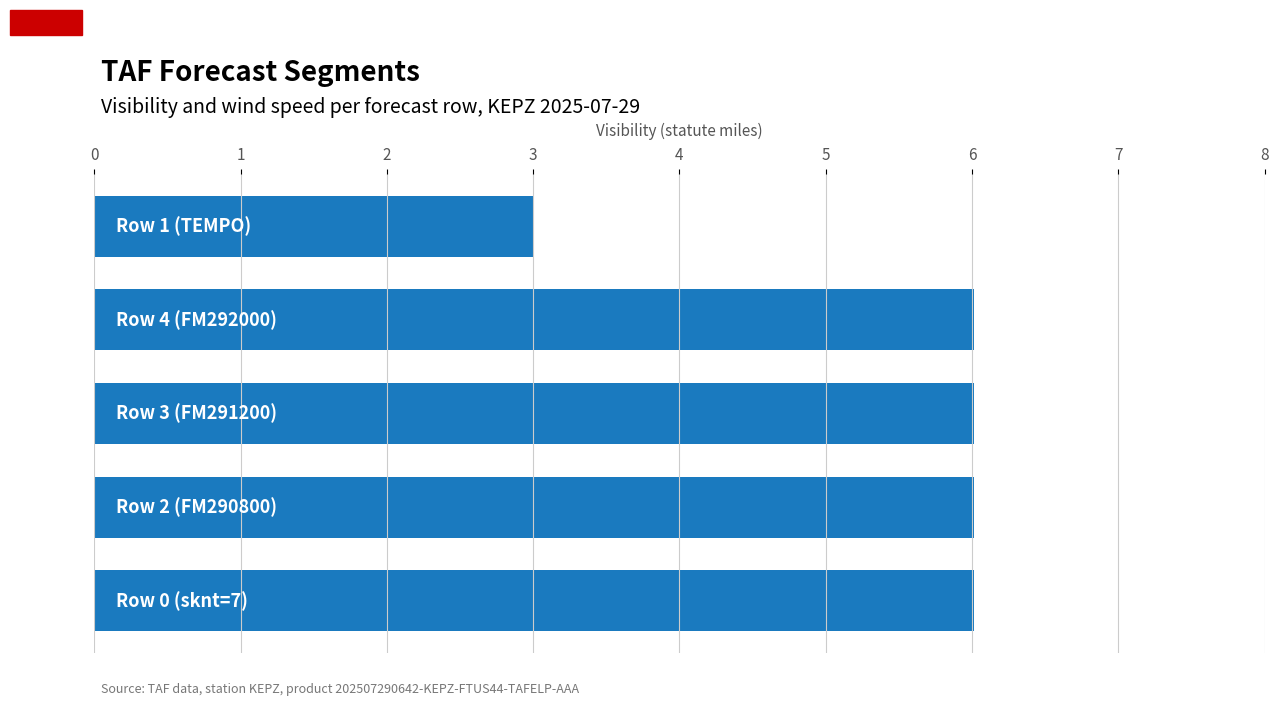

How many bars are there in total?

5